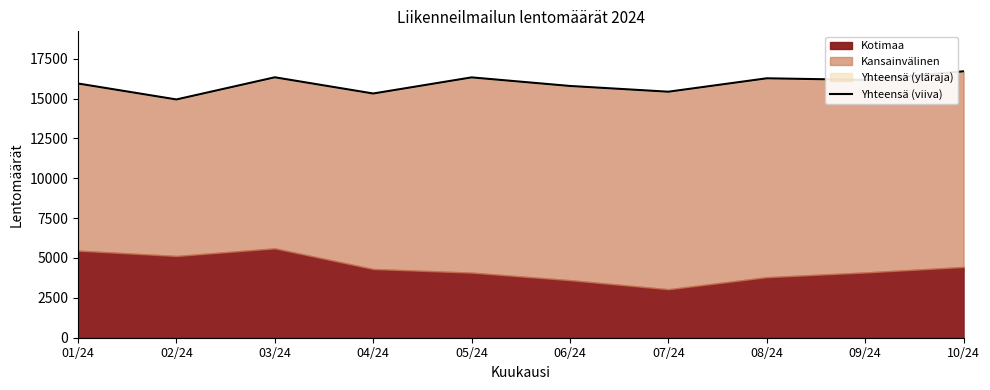

At which label is the value closest to 15825?

06/24